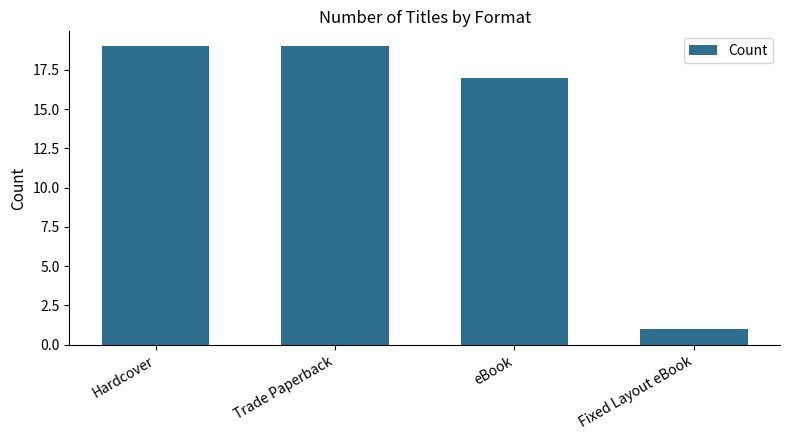

Does the chart contain stacked bars?

No